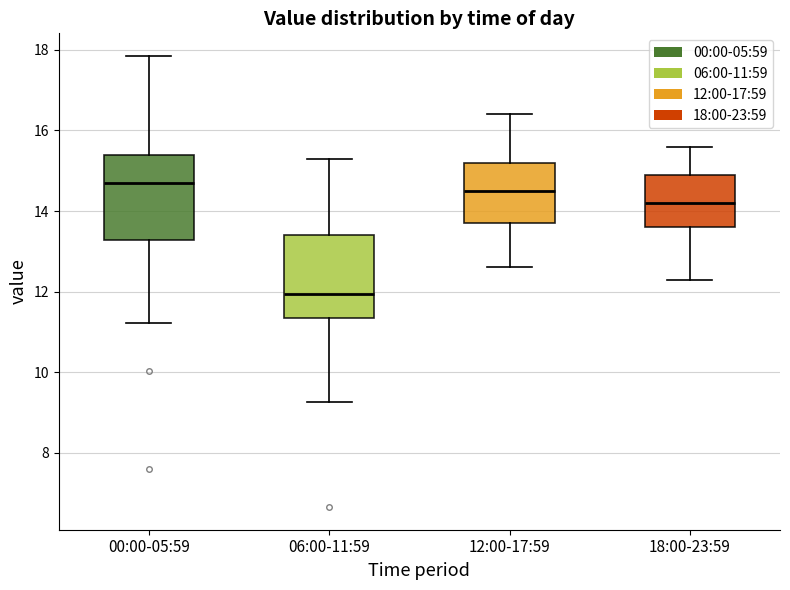

Reading left to right, read every box against the y-axis: the position of its median line, the range the box covers, and the ends of its whiskers. The values are not printed on the chart, so give them approximately, as read against the axis.

00:00-05:59: median 14.8, box 13.2 to 15.4, whiskers 11.2 to 17.8
06:00-11:59: median 12.0, box 11.4 to 13.4, whiskers 9.2 to 15.4
12:00-17:59: median 14.6, box 13.8 to 15.2, whiskers 12.6 to 16.4
18:00-23:59: median 14.2, box 13.6 to 15.0, whiskers 12.4 to 15.6